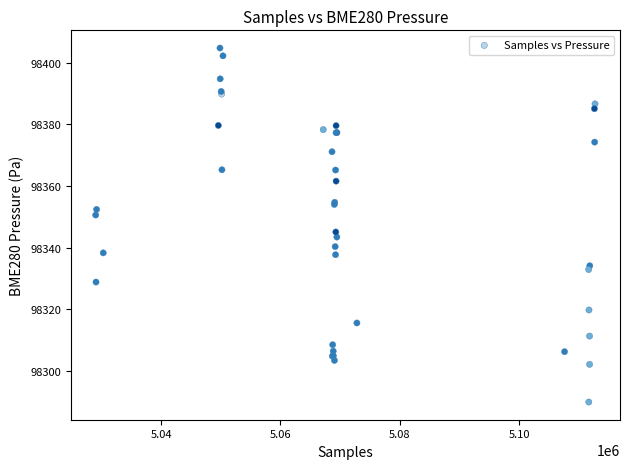

What Y value in the scatter plot is closest to 98347?

98345.1